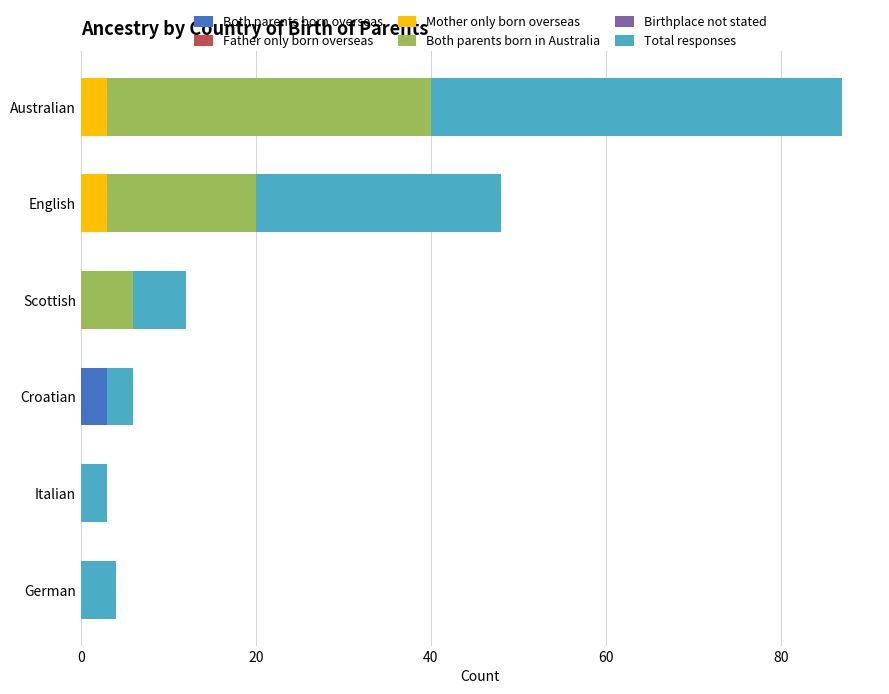

At which category is the sum across all series the highest?

Australian